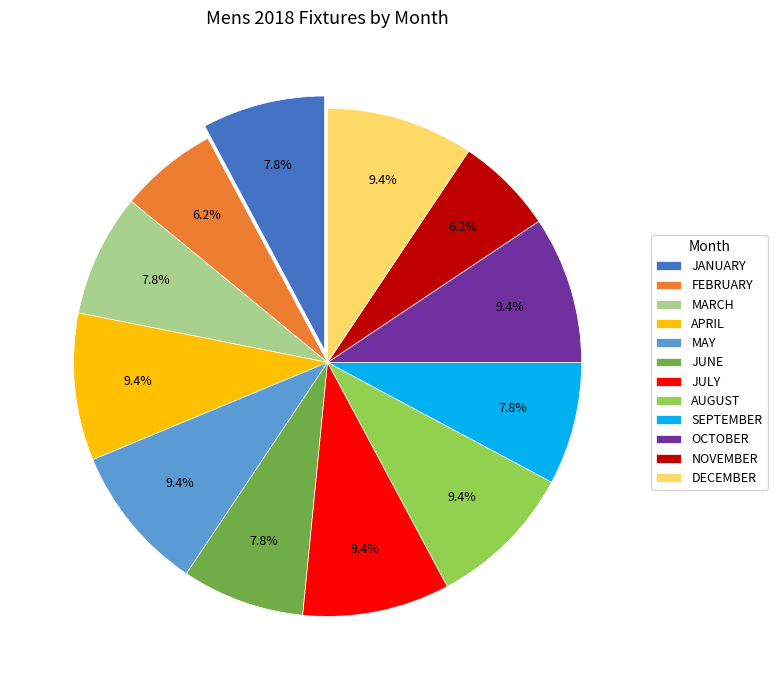

Count the number of slices in the pie.

12